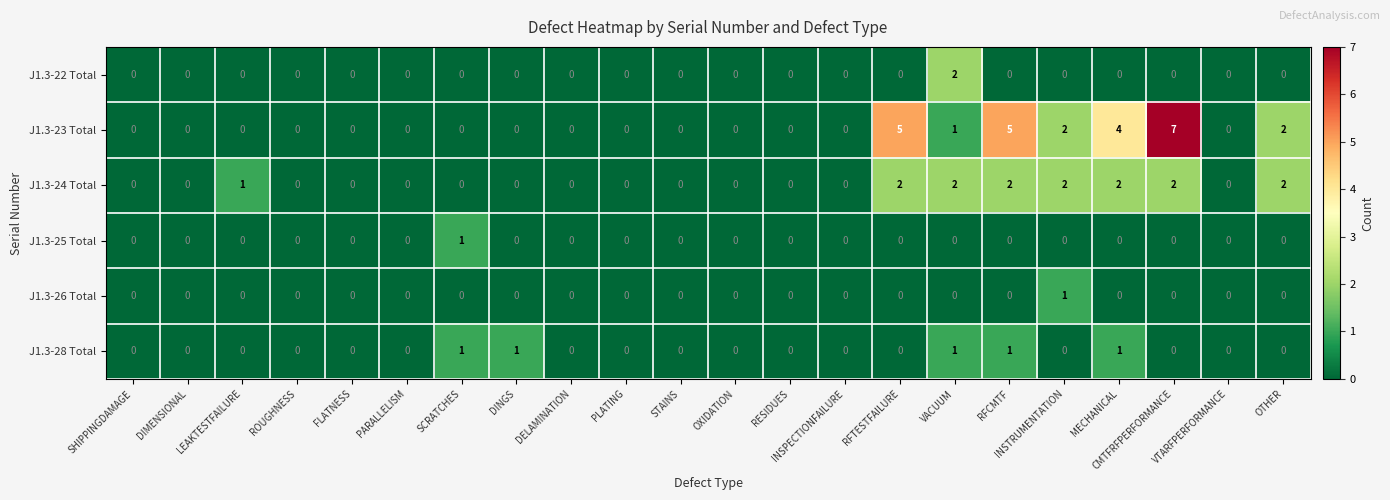

At which category is the sum across all series the highest?

CMTFRFPERFORMANCE